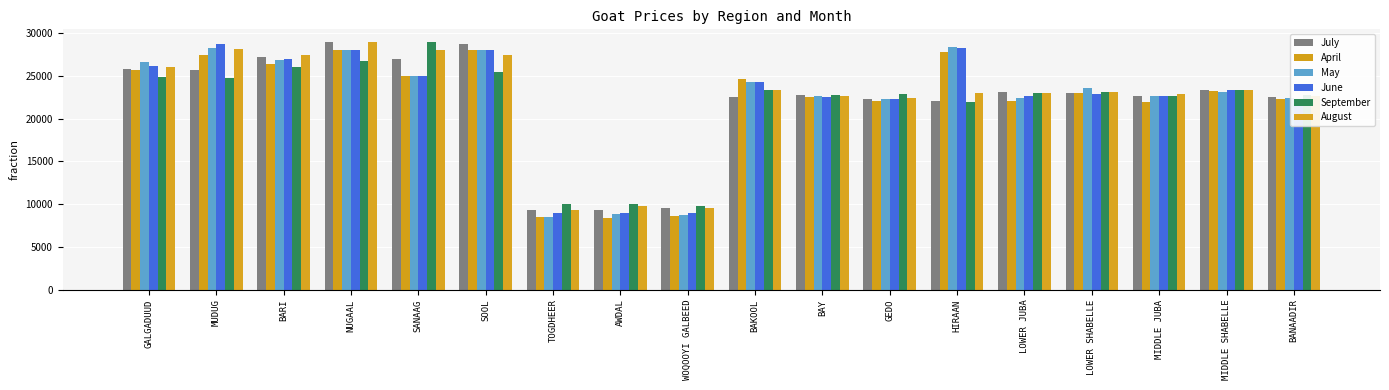

Which series has the largest total across all categories?

August